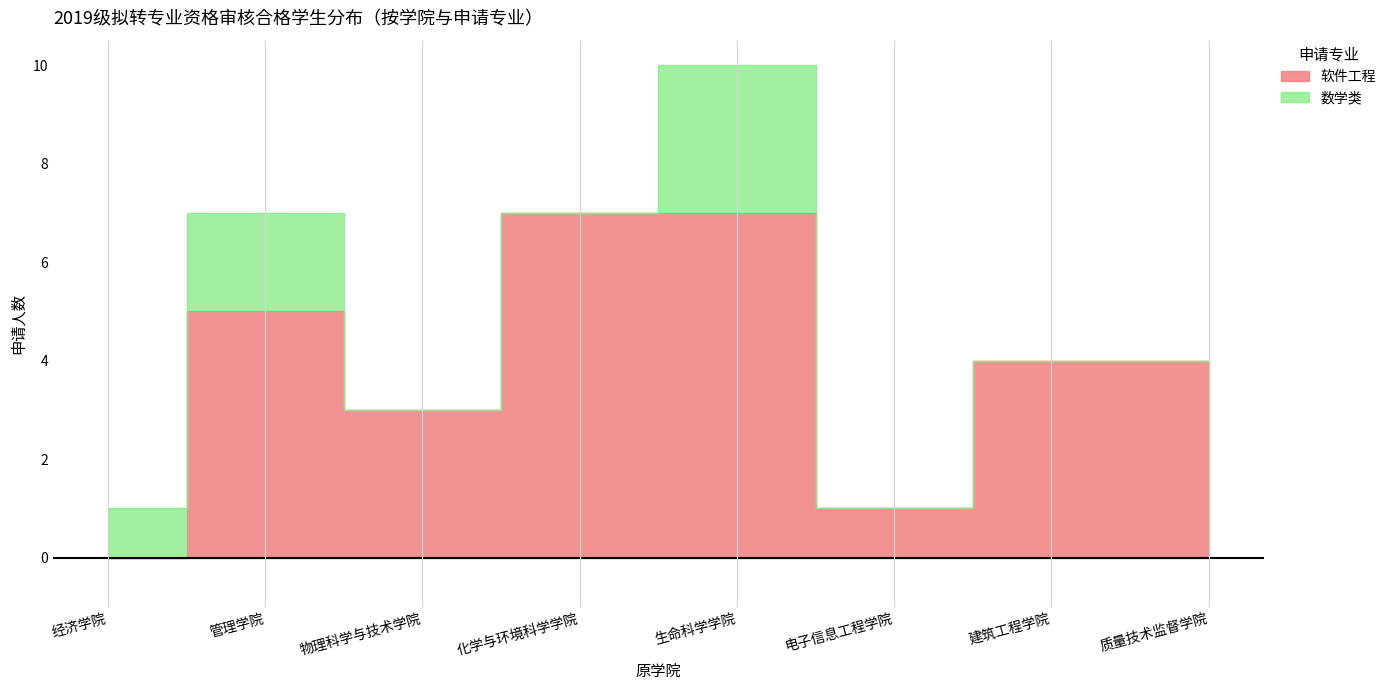

Read the value at 化学与环境科学学院.

7